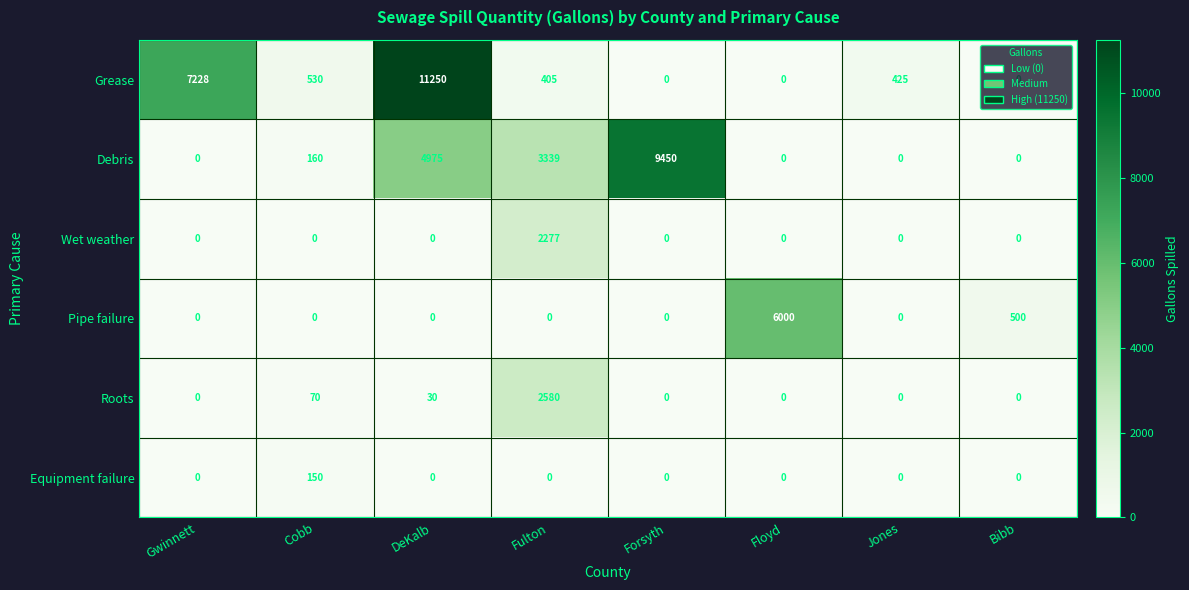

Is it true that Wet weather equals 0 at Cobb?

True